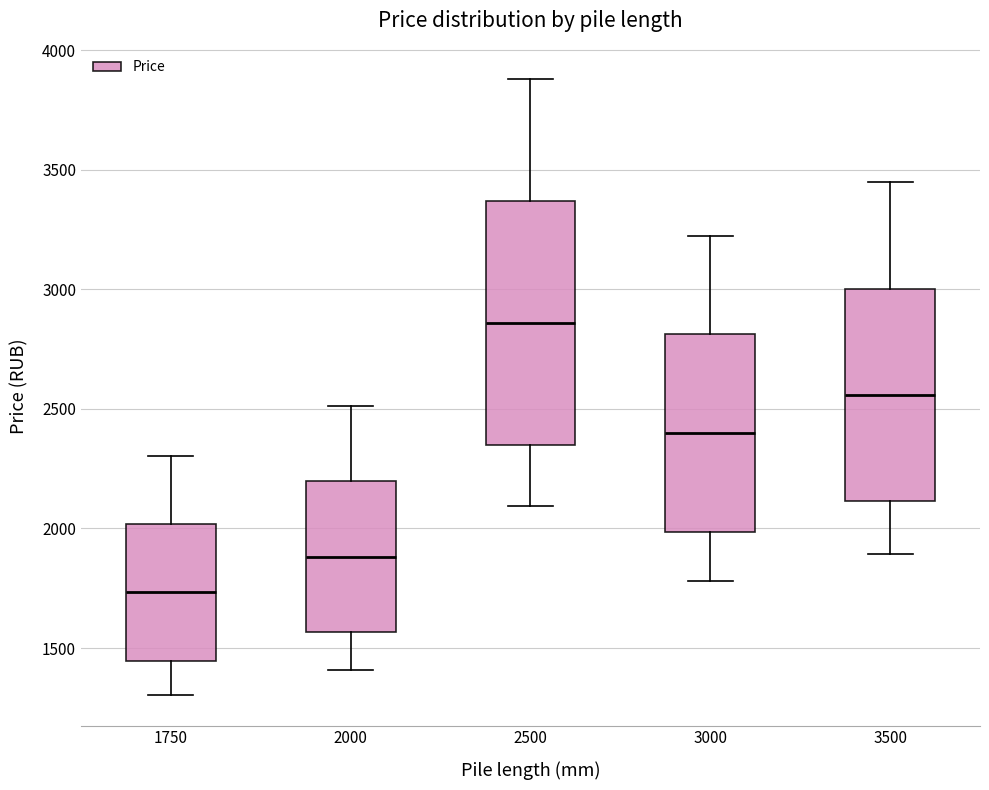

Which box's median line is the lowest?

1750